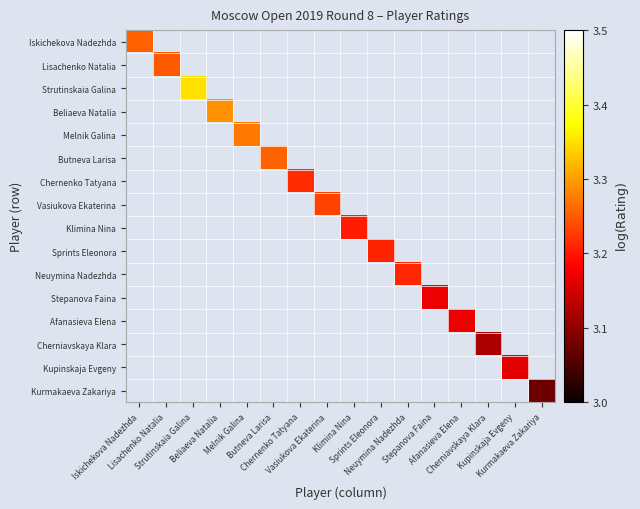

At how many categories does at least one series exceed 3?

16